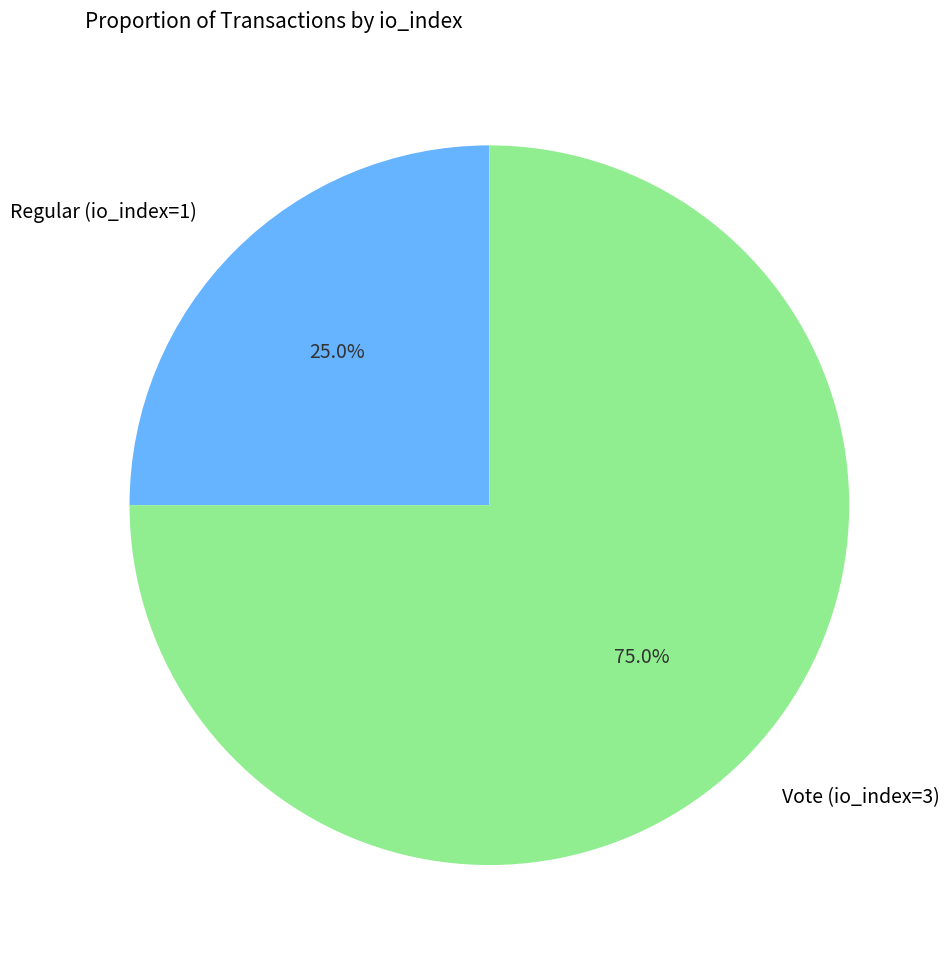

Combined, what portion of the pie is Regular (io_index=1) and Vote (io_index=3)?

100.0%